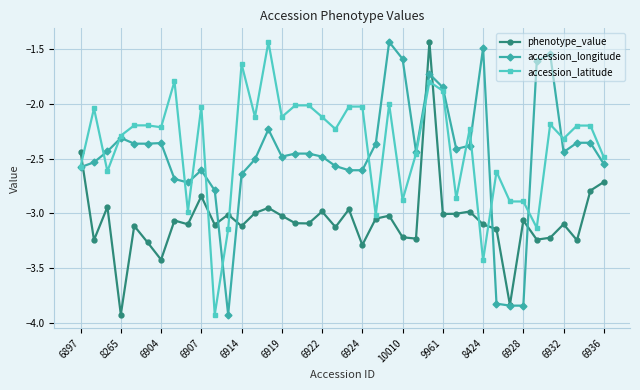

True or false: accession_longitude has more than 2 points higher than both neighbors.

True